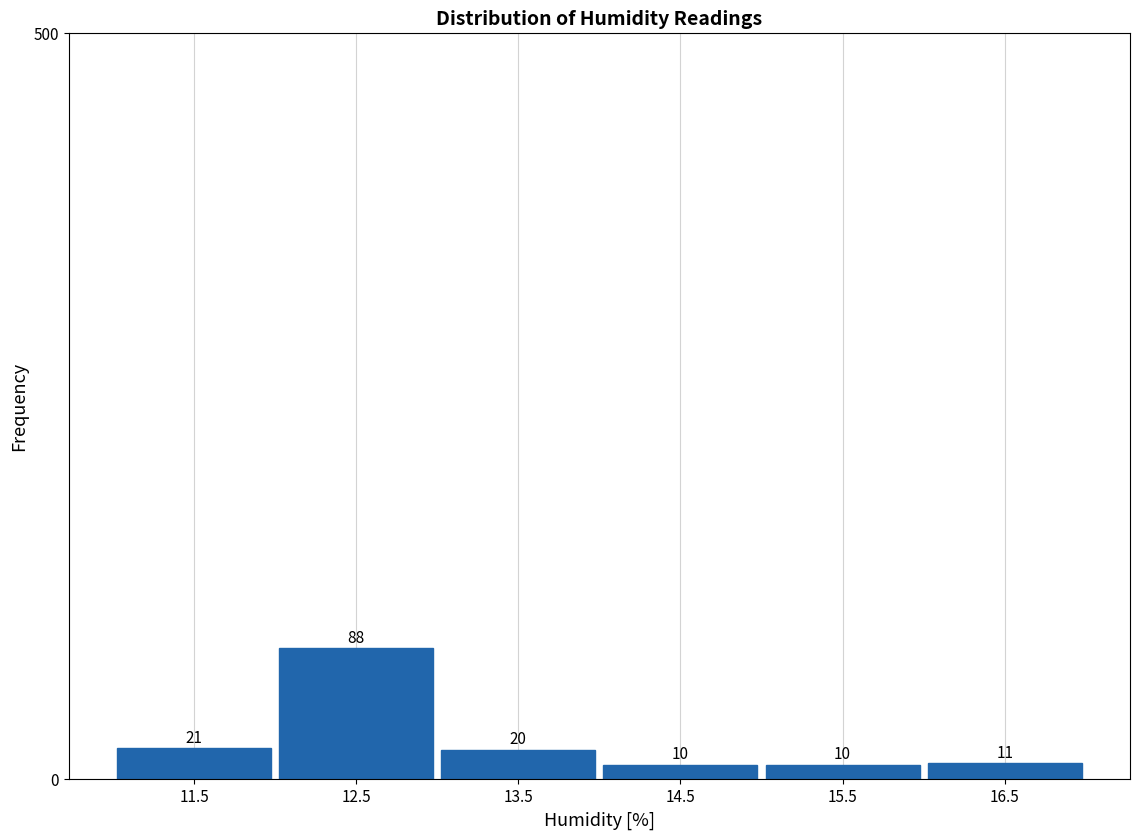

Reading left to right, list every bar in this chart as the range it spans on the x-axis followed by its height.

11 to 12: 21
12 to 13: 88
13 to 14: 20
14 to 15: 10
15 to 16: 10
16 to 17: 11